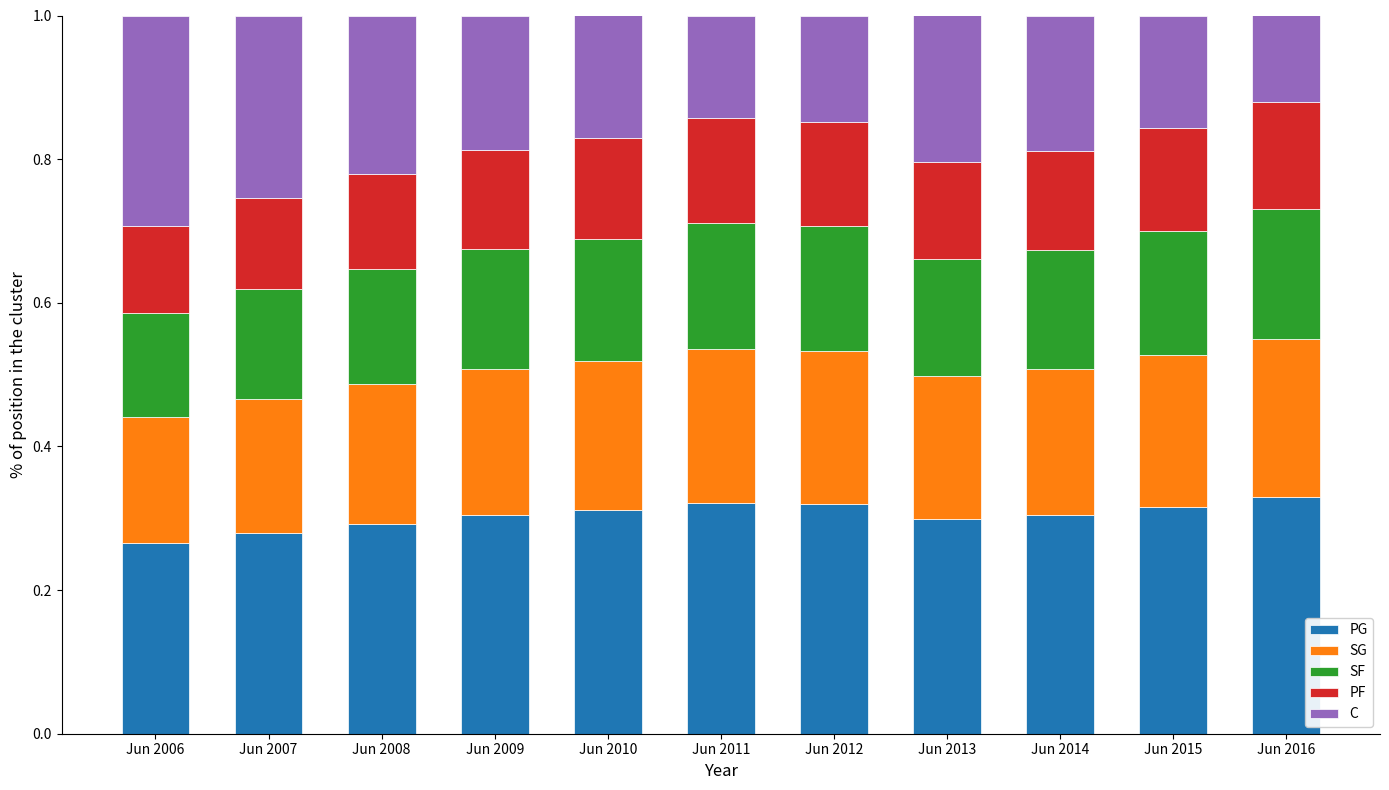

What is the total value across all series at Jun 2016?

1.0